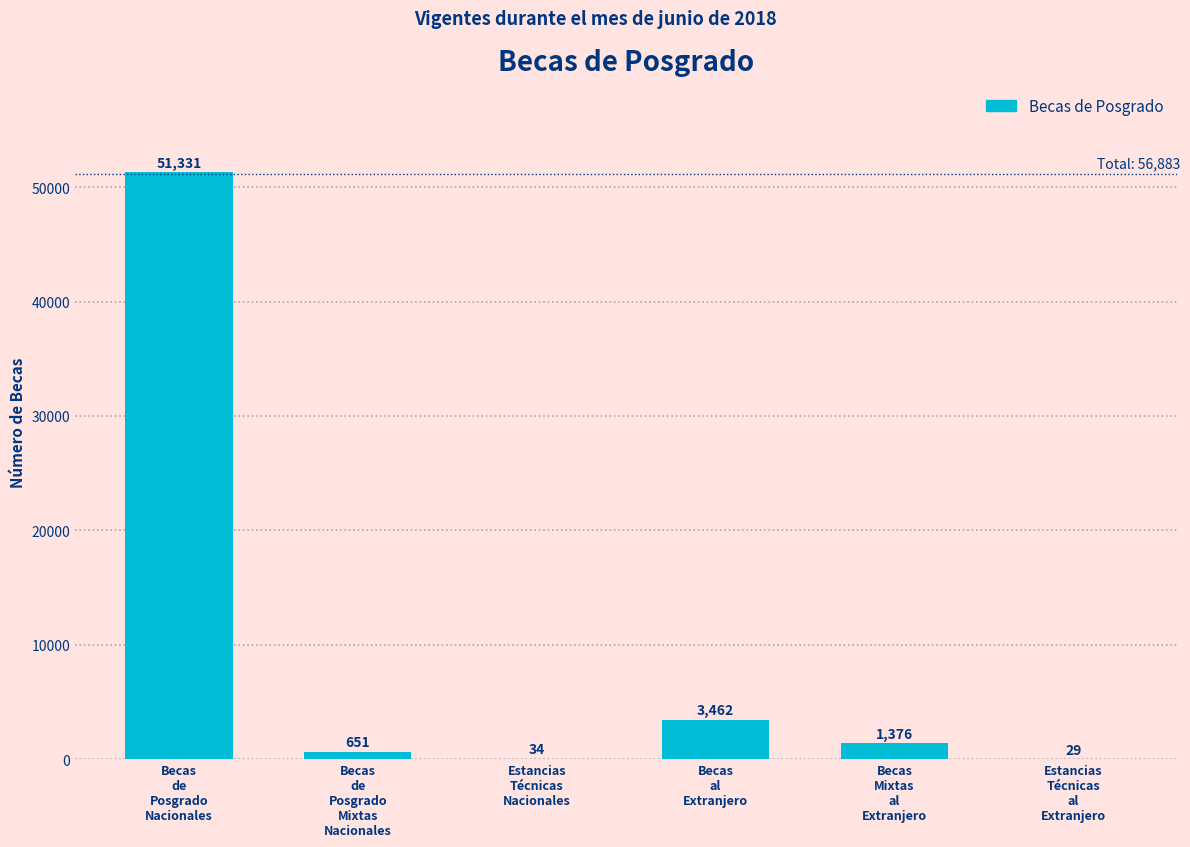

Is it true that the value at Estancias
Técnicas
al
Extranjero is 29?

True